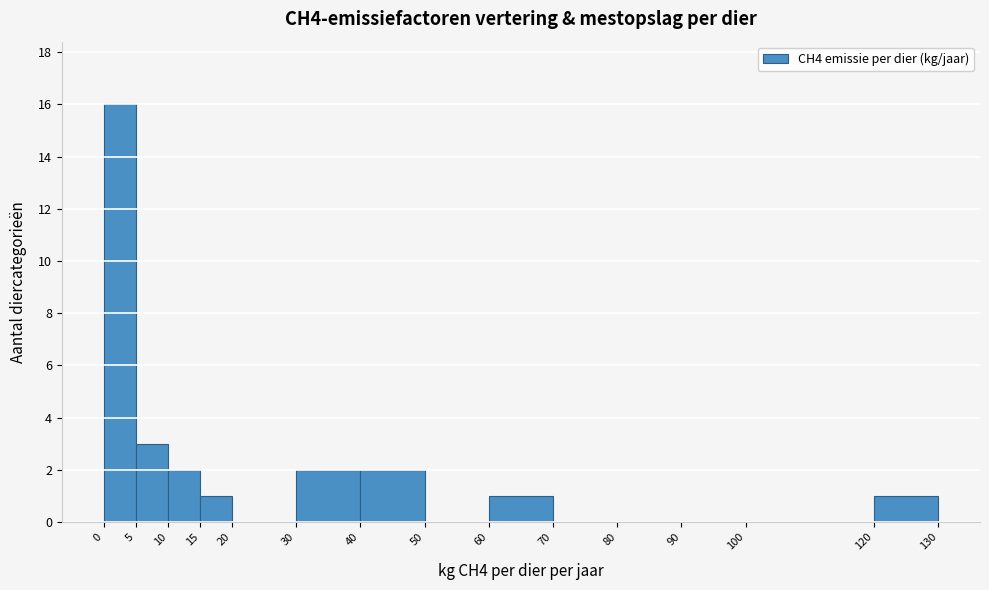

Reading left to right, transcribe this chart: for each bar, give the range it covers on the x-axis and its height. The values are not printed on the chart, so give them approximately, as read against the axis.

0 to 5: 16
5 to 10: 3
10 to 15: 2
15 to 20: 1
20 to 30: 0
30 to 40: 2
40 to 50: 2
50 to 60: 0
60 to 70: 1
70 to 80: 0
80 to 90: 0
90 to 100: 0
100 to 120: 0
120 to 130: 1